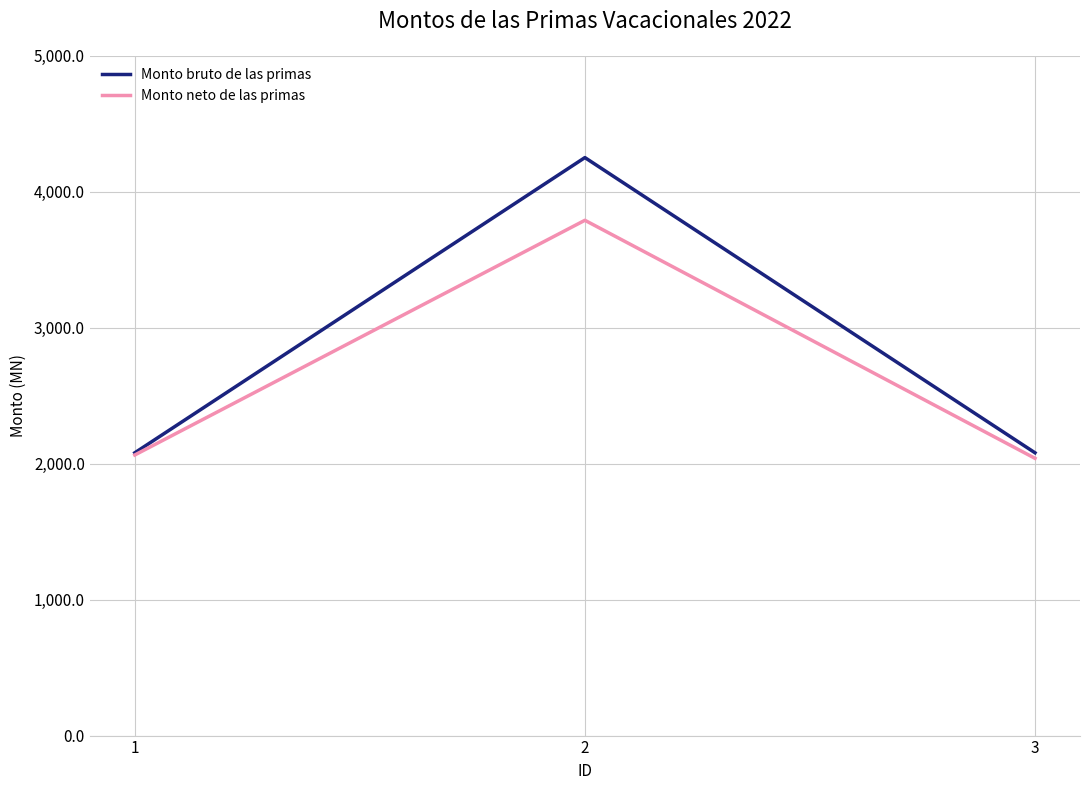

What is the total value across all series at 2?

8041.2